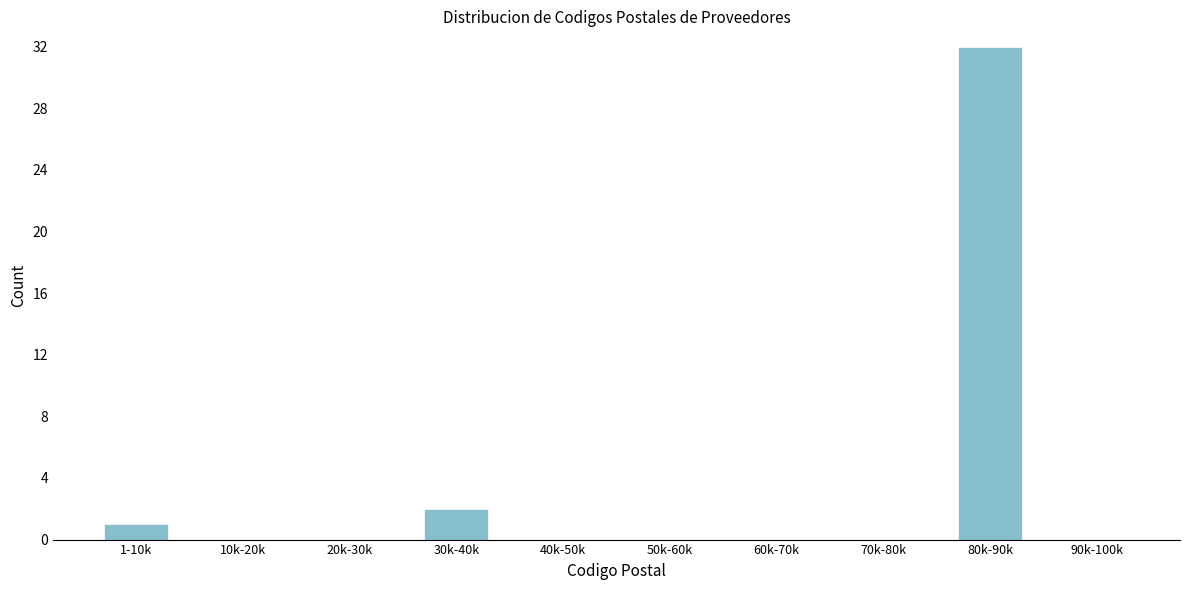

Reading left to right, list all the values displayed in this chart.

1-10k=1	10k-20k=0	20k-30k=0	30k-40k=2	40k-50k=0	50k-60k=0	60k-70k=0	70k-80k=0	80k-90k=32	90k-100k=0